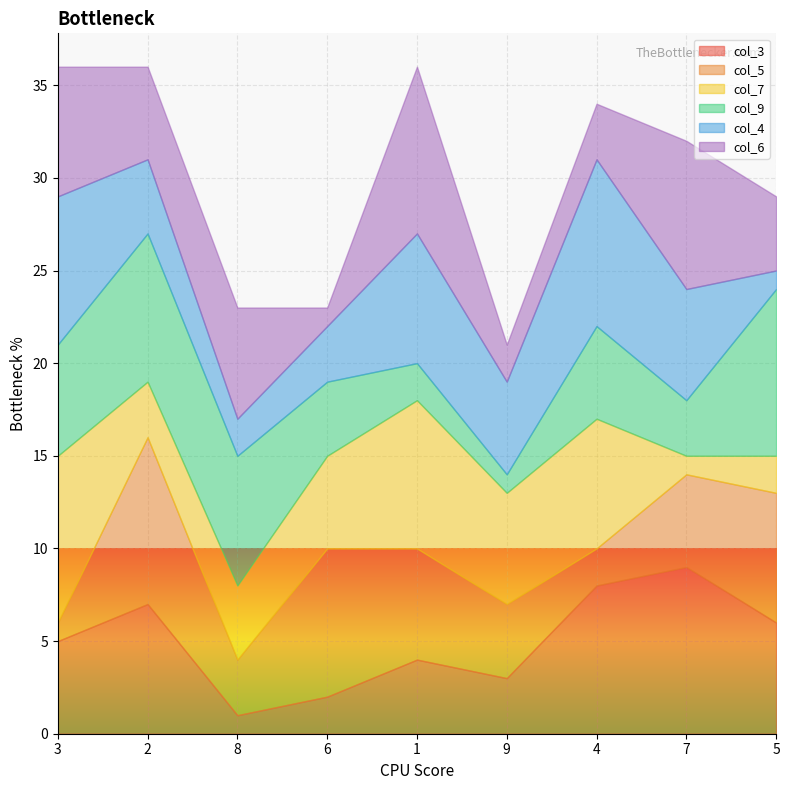

Is it true that col_3 equals 6 at 1?

False